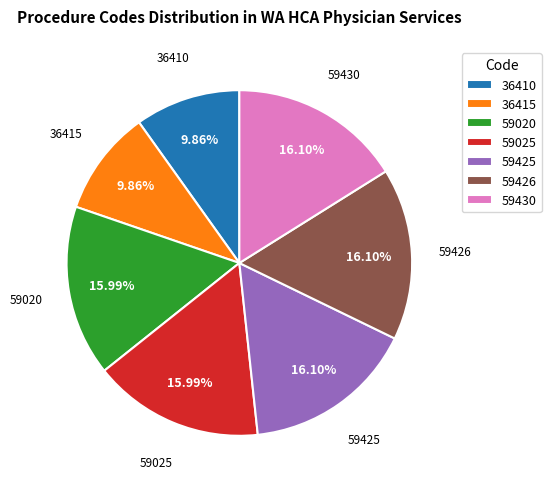

Count the number of slices in the pie.

7